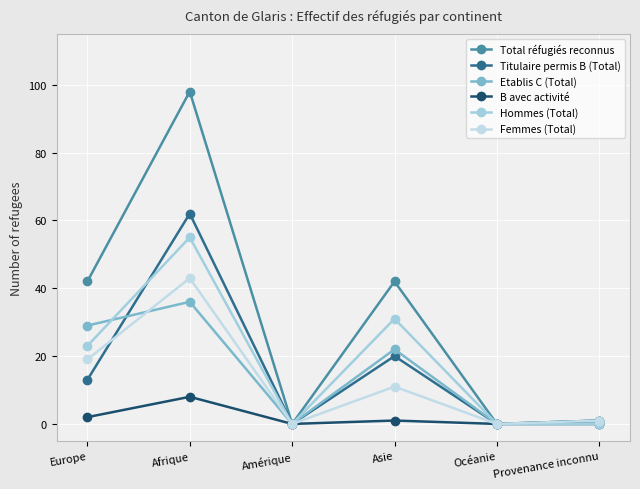

What is the label of the 4th point from the left?

Asie